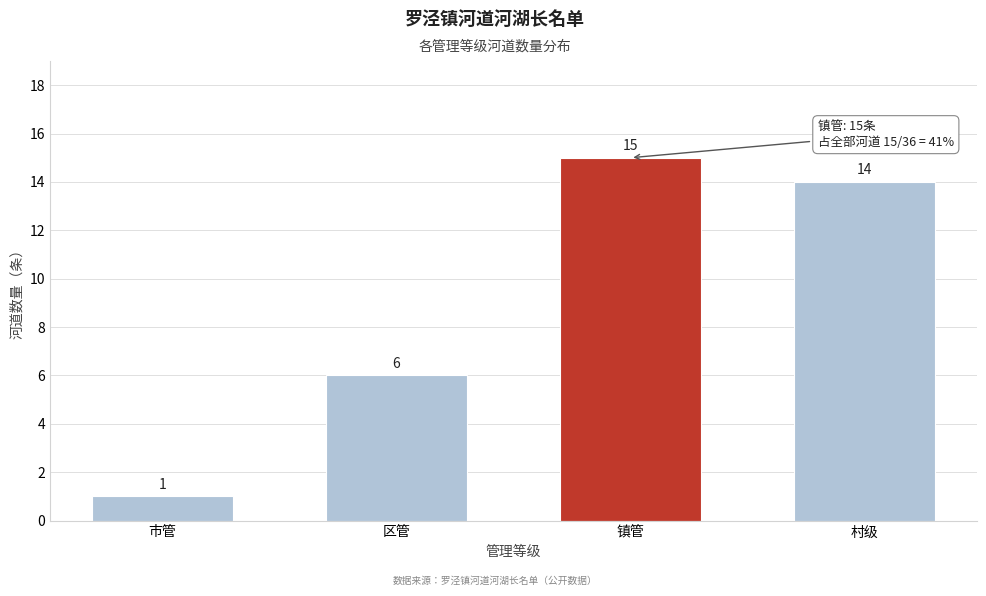

Reading right to left, extract all data points from this chart.

14	15	6	1